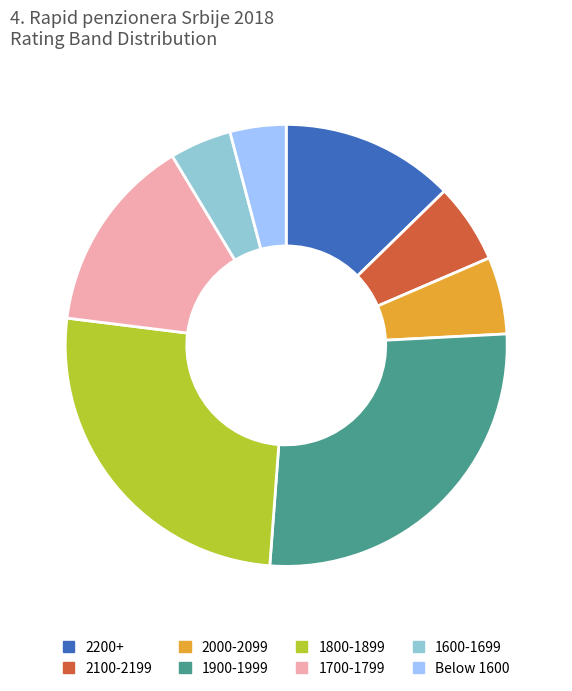

The 2100-2199 slice represents 1% of the pie. True or false?

False